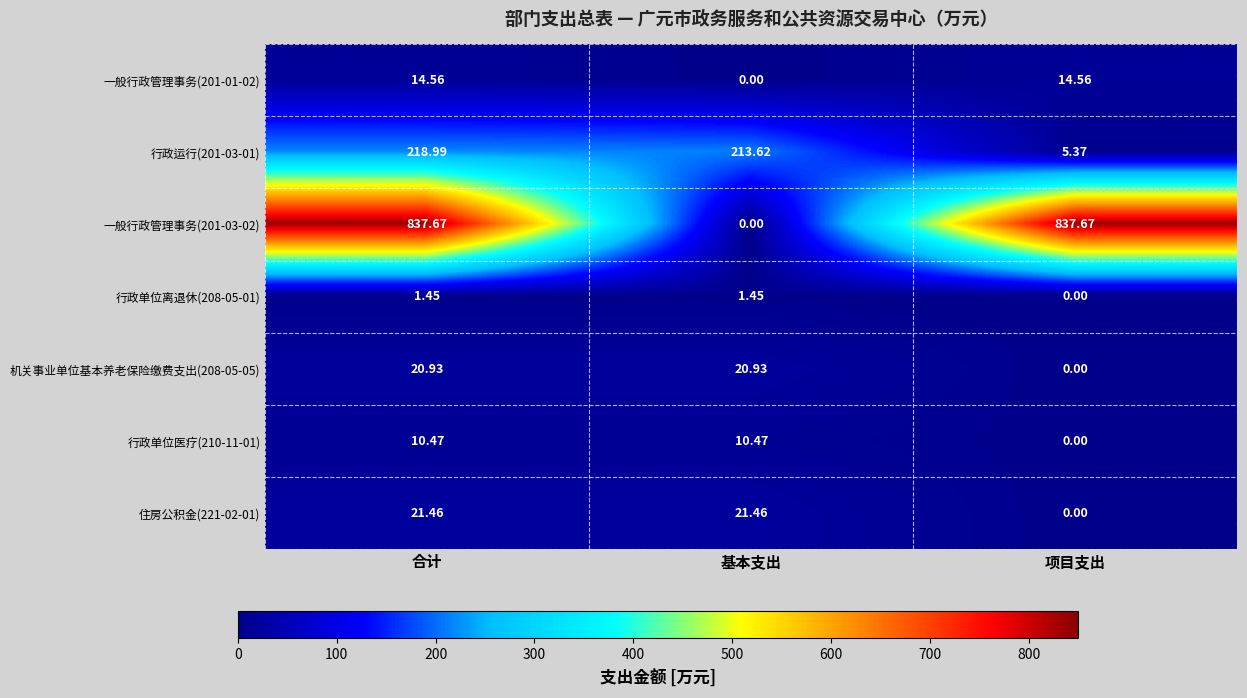

List the labels in order of 行政运行(201-03-01) value, smallest first.

项目支出, 基本支出, 合计